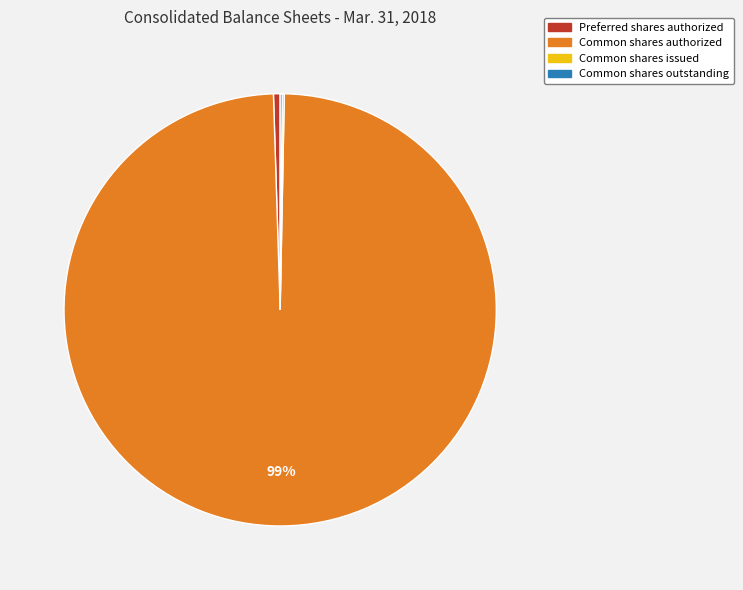

What is the largest slice in the pie chart?

Common shares authorized